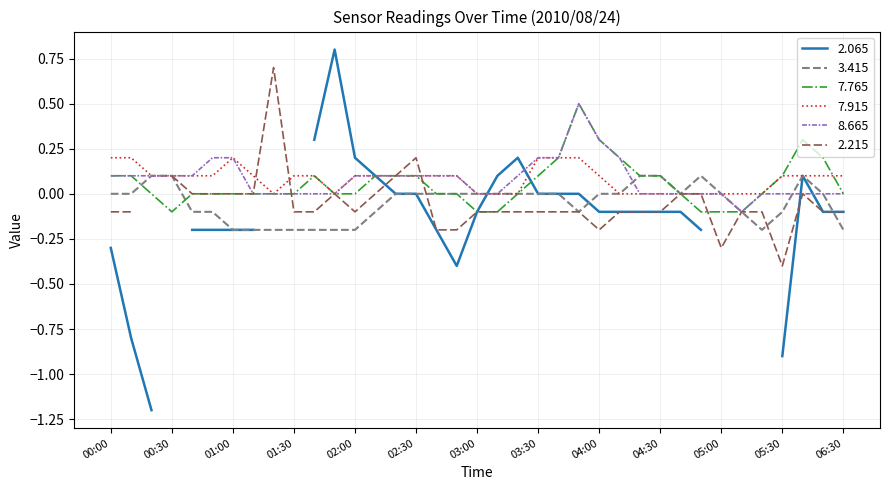

The 3.415 series shows 0.2 at 03:30. True or false?

False